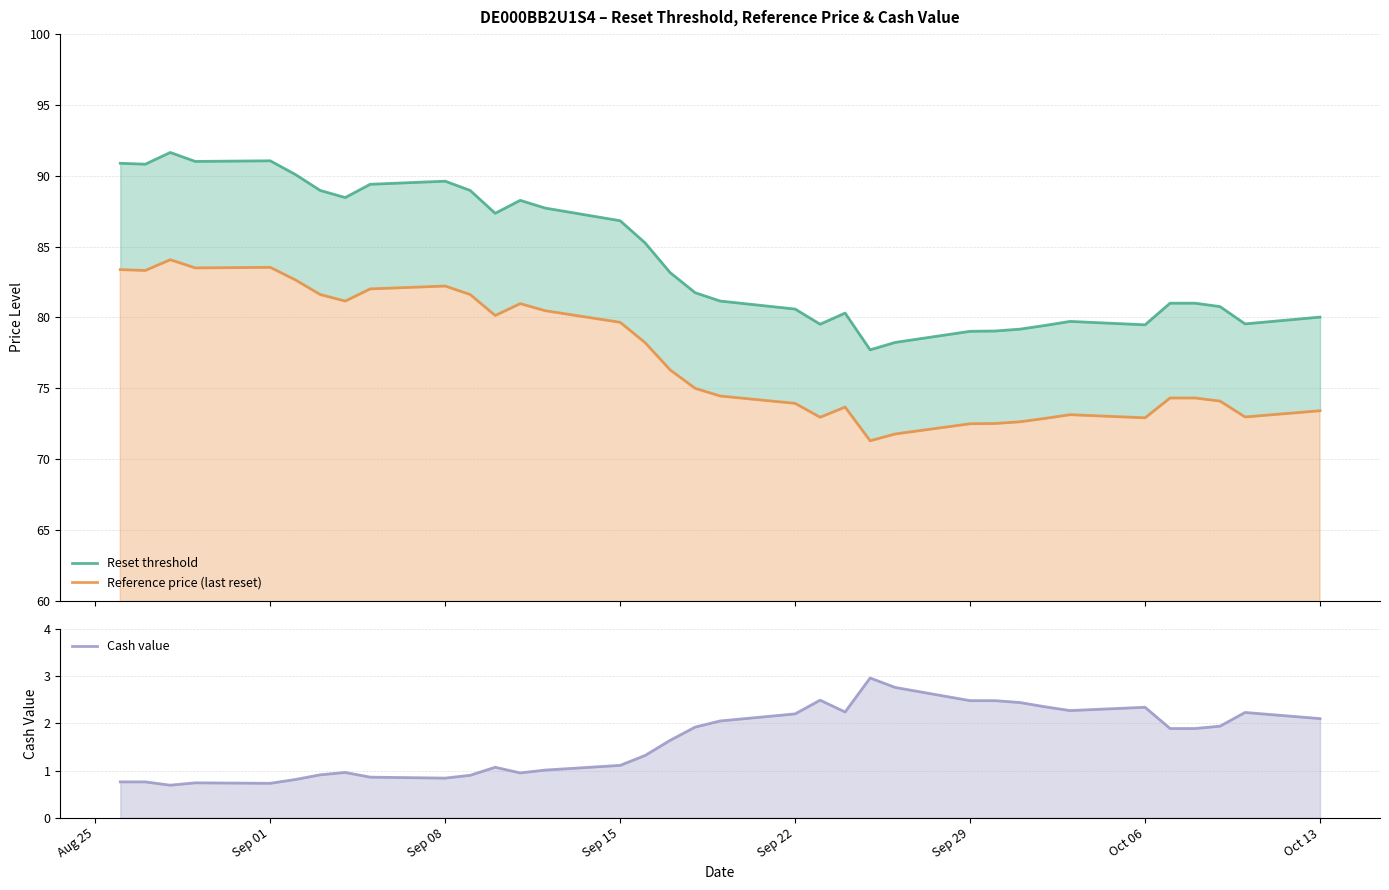

What is the total value across all series at Sep 29?

154.0